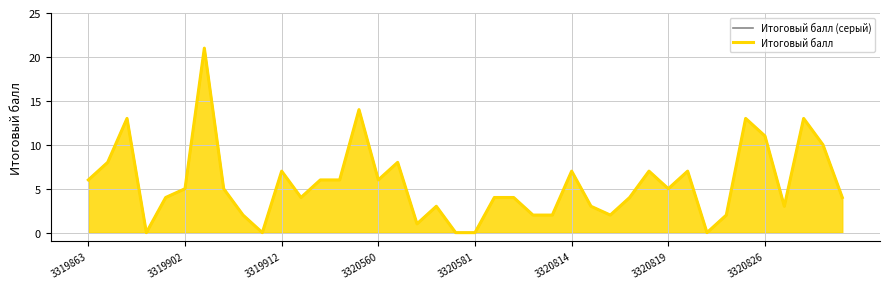

In Итоговый балл (серый), how many points are lower than both neighbors (excluding endpoints)?

9